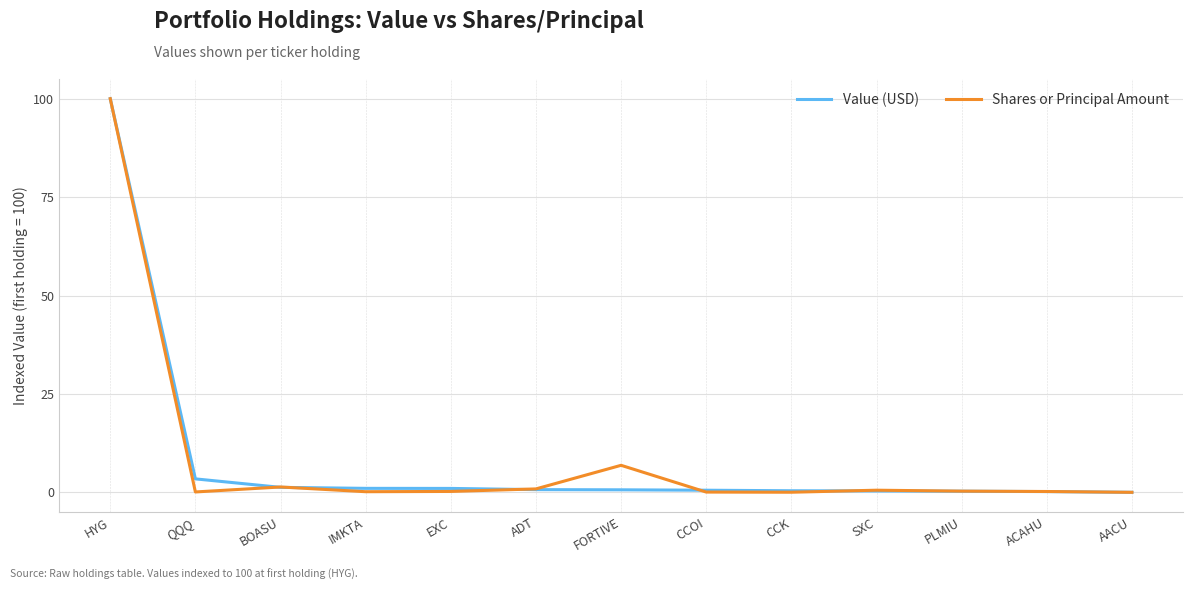

At which category is the sum across all series the highest?

HYG